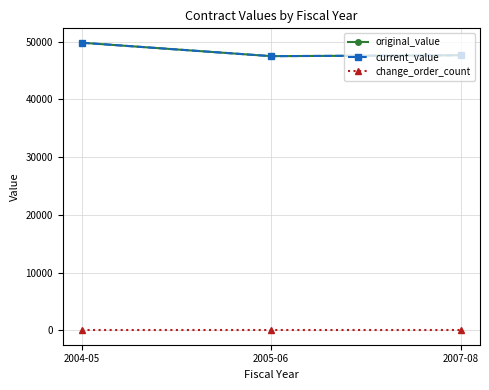

The value of current_value at 2005-06 is 47486.8. True or false?

True